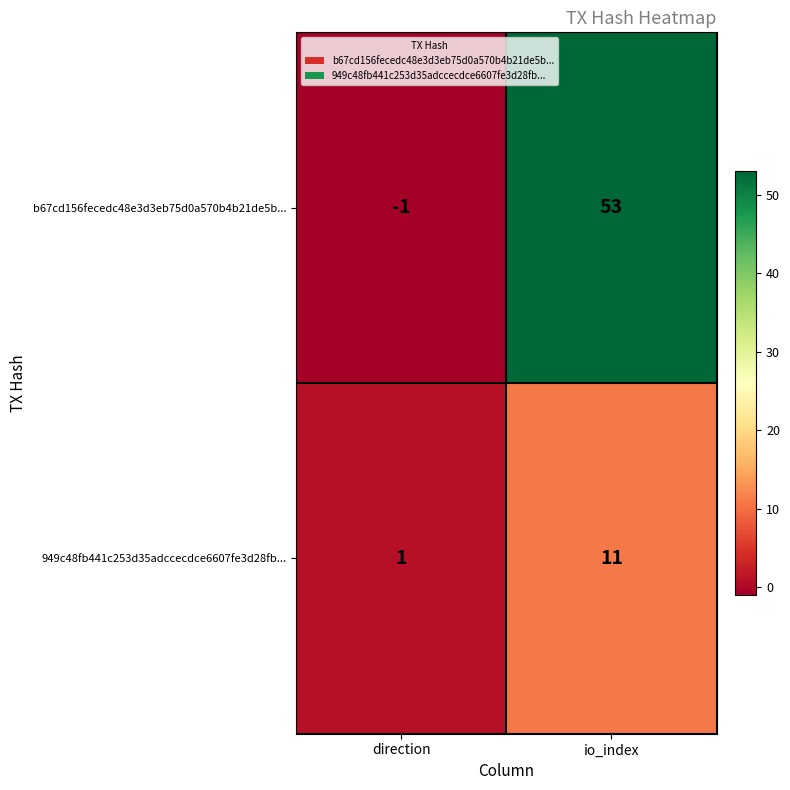

How many categories are shown in the chart?

2